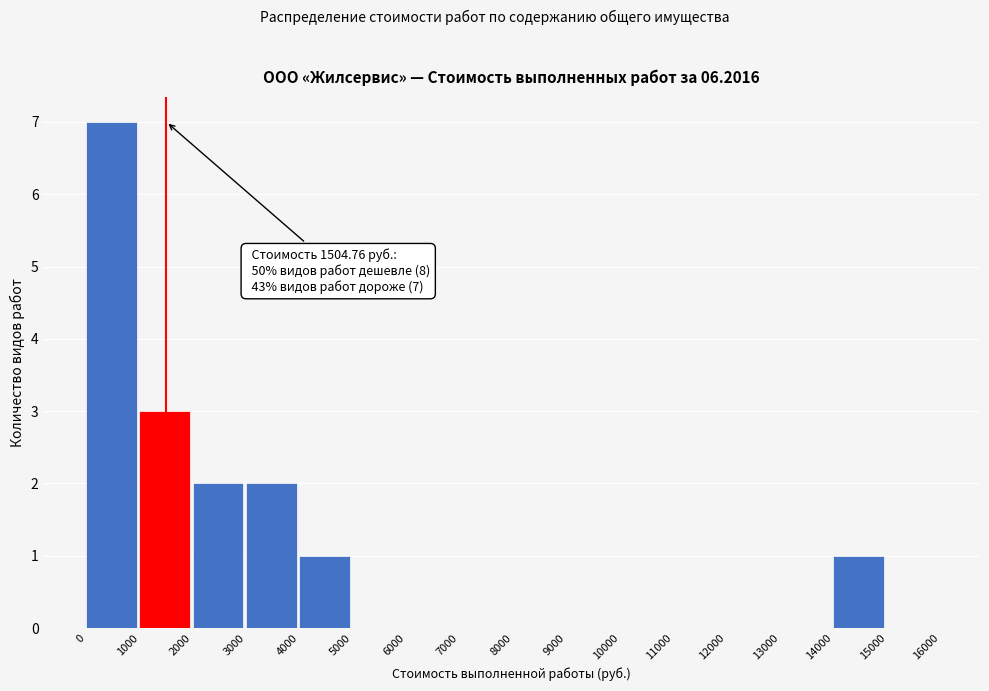

Which range on the x-axis has the tallest bar?

0 to 1000